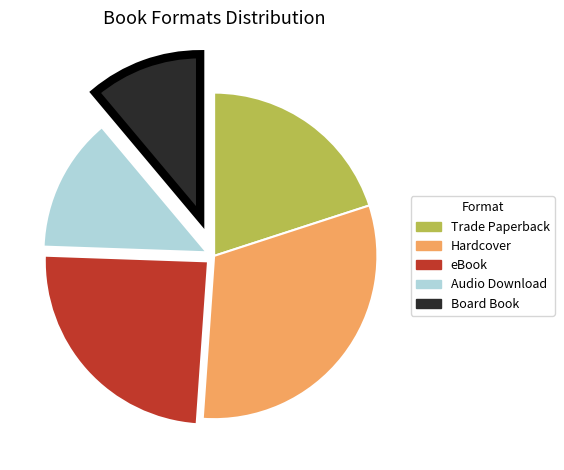

Rank the categories by value from lowest to highest.

Board Book, Audio Download, Trade Paperback, eBook, Hardcover